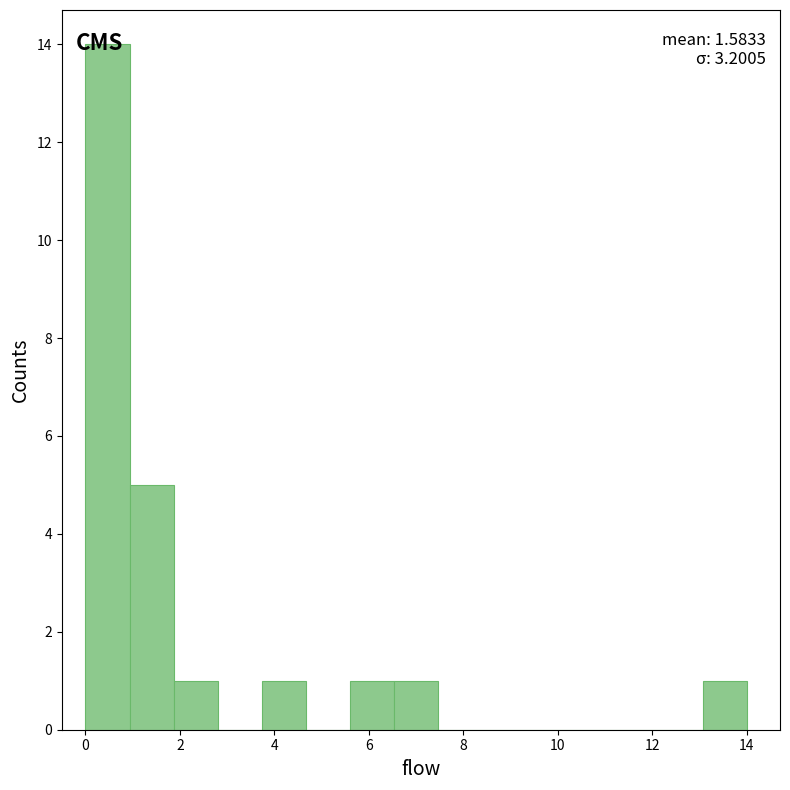

Over which range of the x-axis is the bar tallest?

0.0 to 1.0